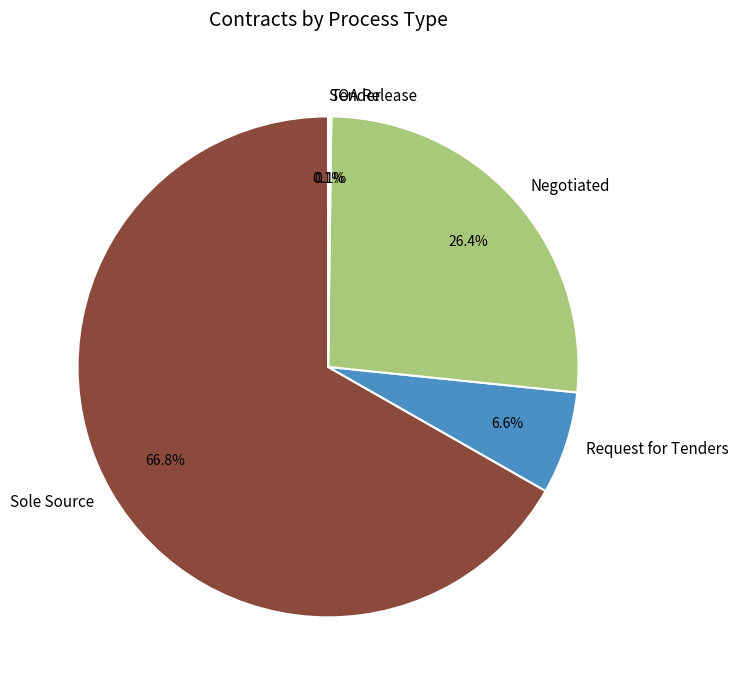

What portion of the pie excludes Sole Source?

33.2%